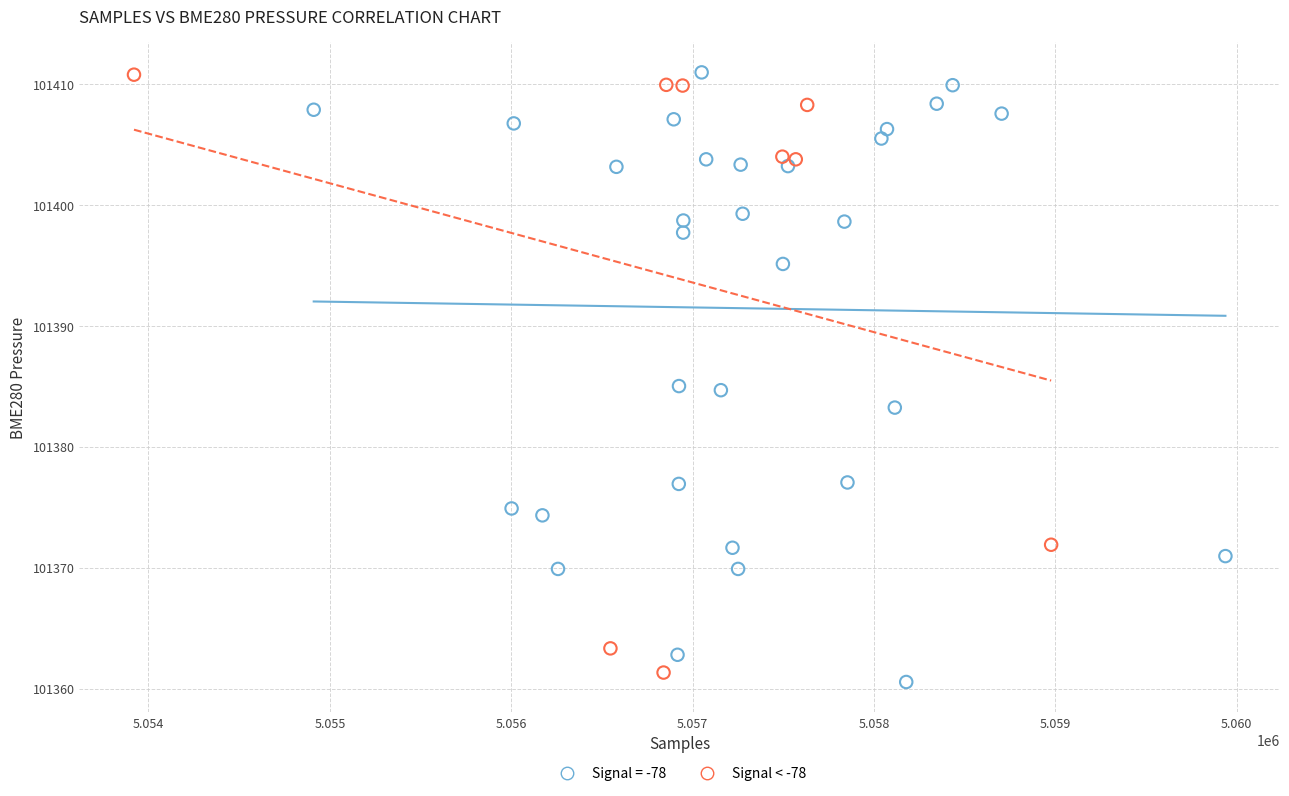

What are all the series names shown in the legend?

Signal = -78, Signal < -78